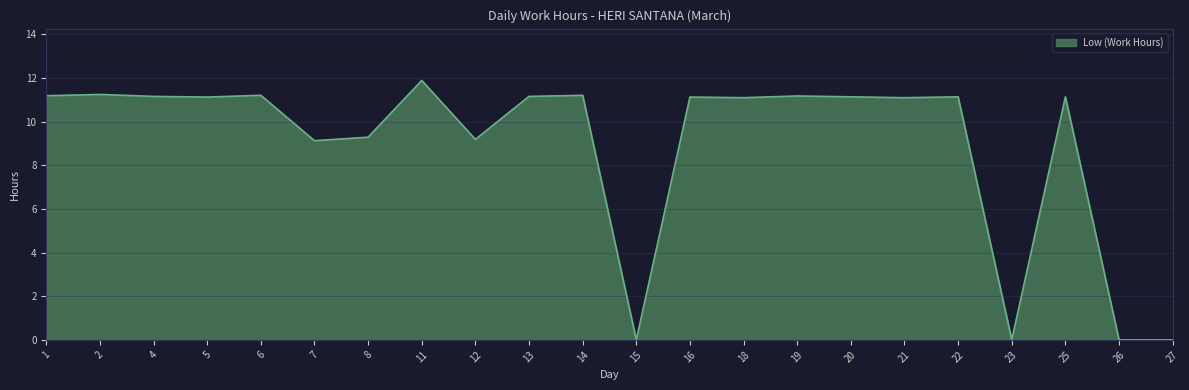

Which label corresponds to the largest value in the chart?

11